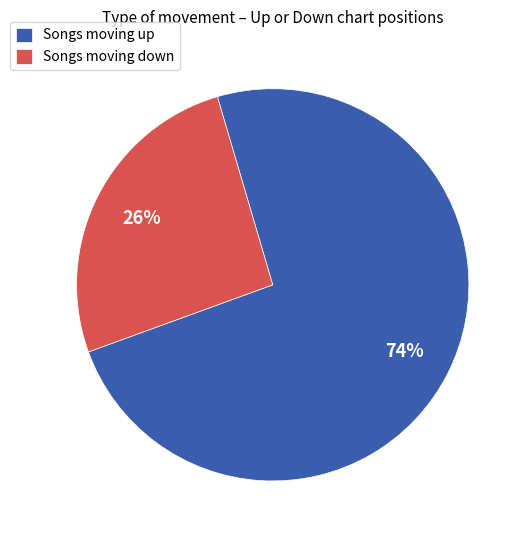

What percentage is the Songs moving down slice, to the nearest percent?

26%